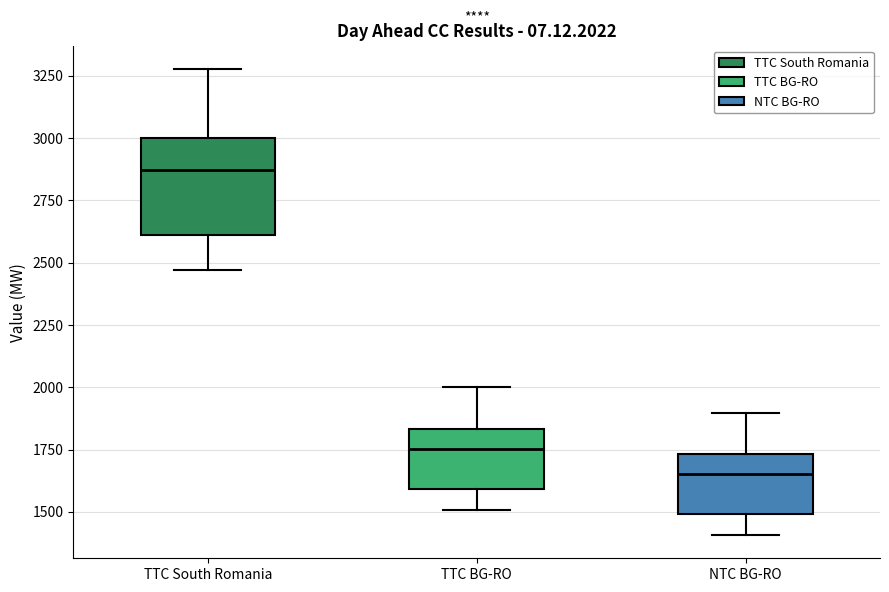

Where is the upper edge of the box for TTC BG-RO on the y-axis? The values are not printed on the chart, so give them approximately, as read against the axis.

1850